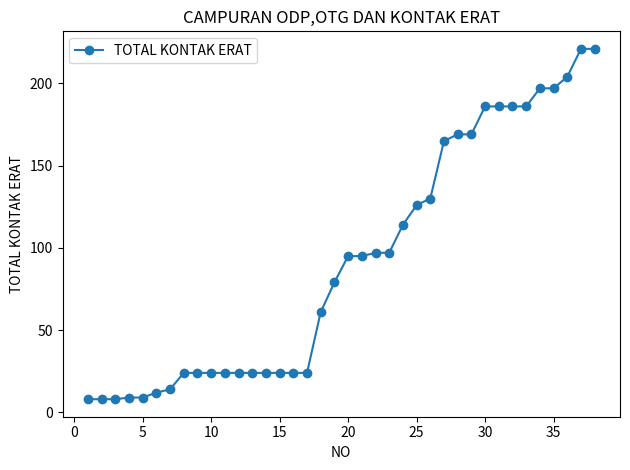

What is the value of the 17th point from the left?

24